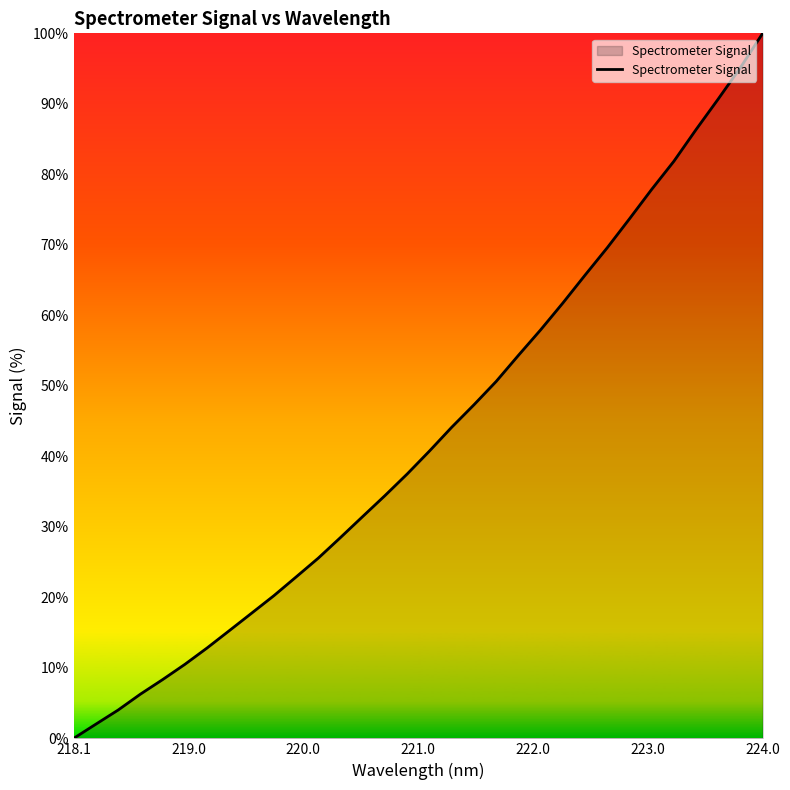

What is the greatest value displayed?

100.0